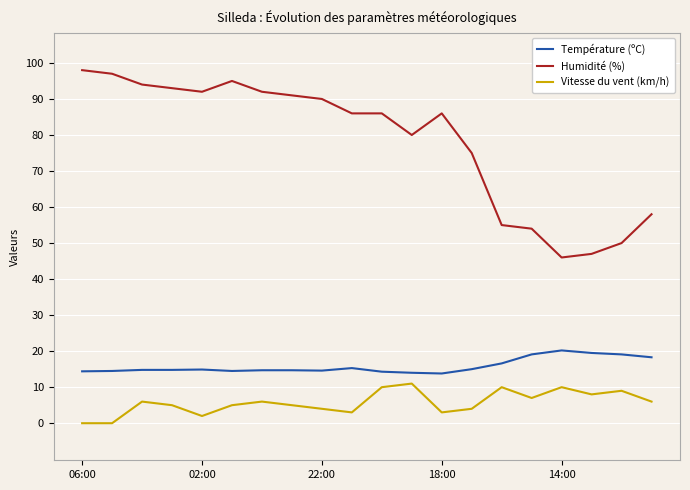

Which has a higher value, 14 or 6?

14